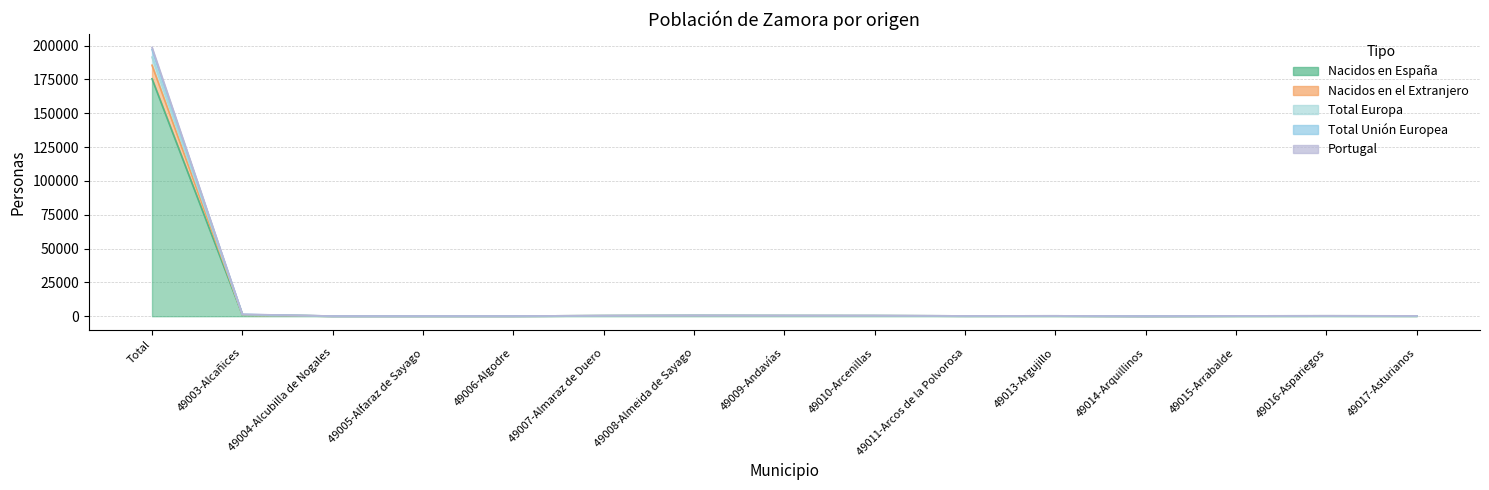

What is the lowest value of the Portugal series?

120